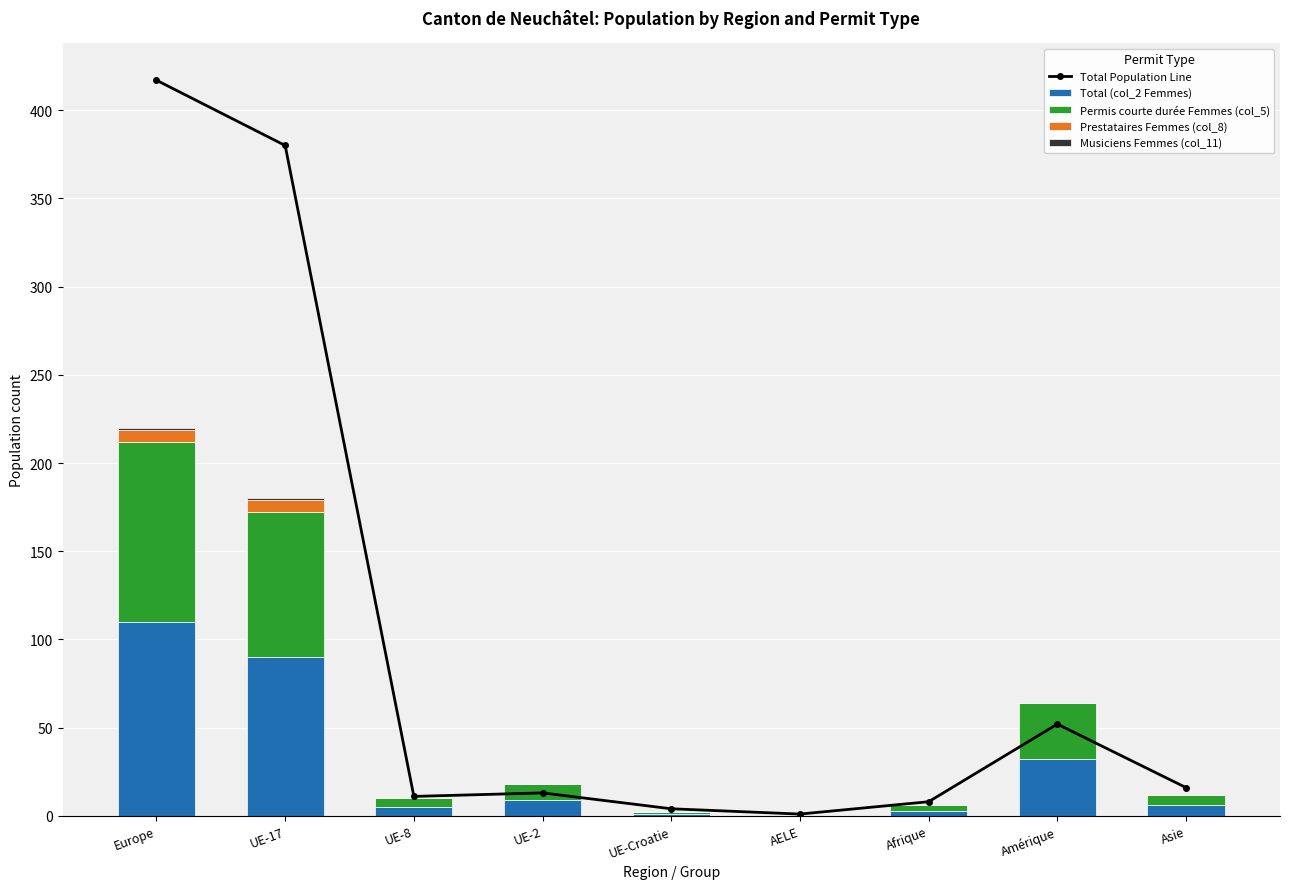

What is the spread (max minus min) of values at Asie?

16